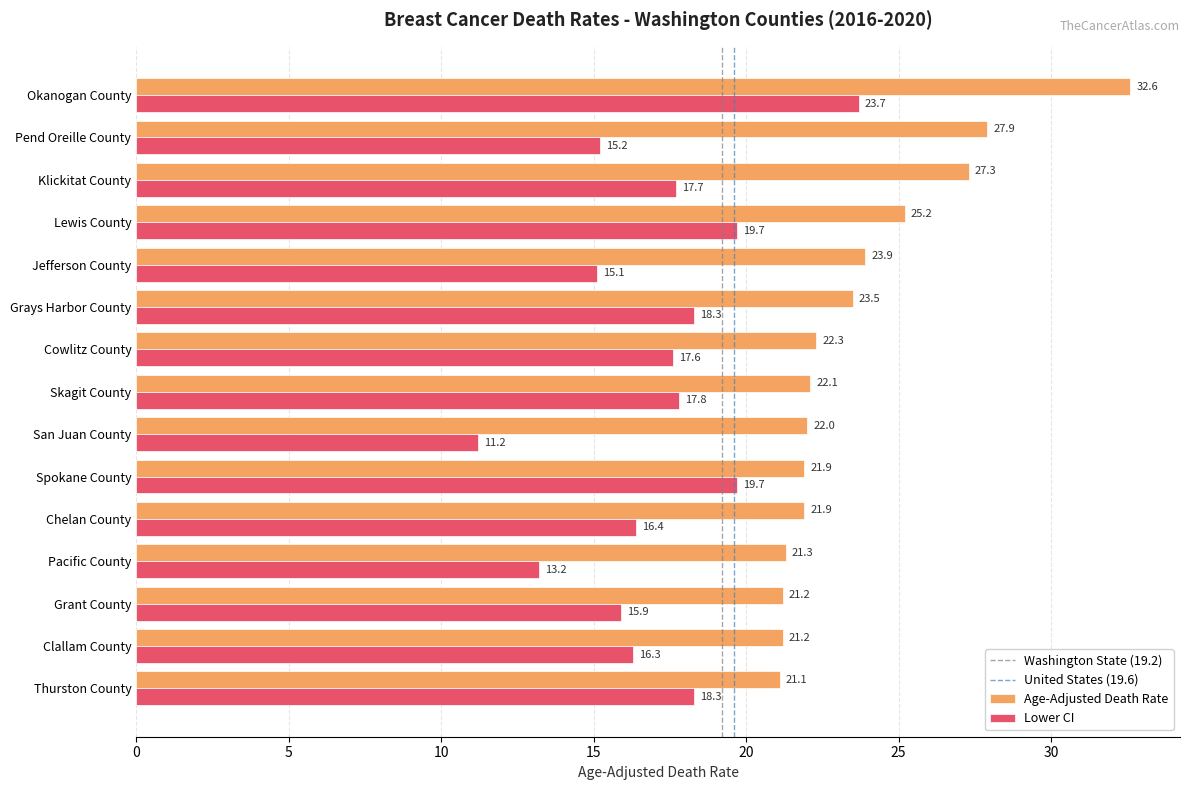

Read the Lower CI value at San Juan County.

11.2